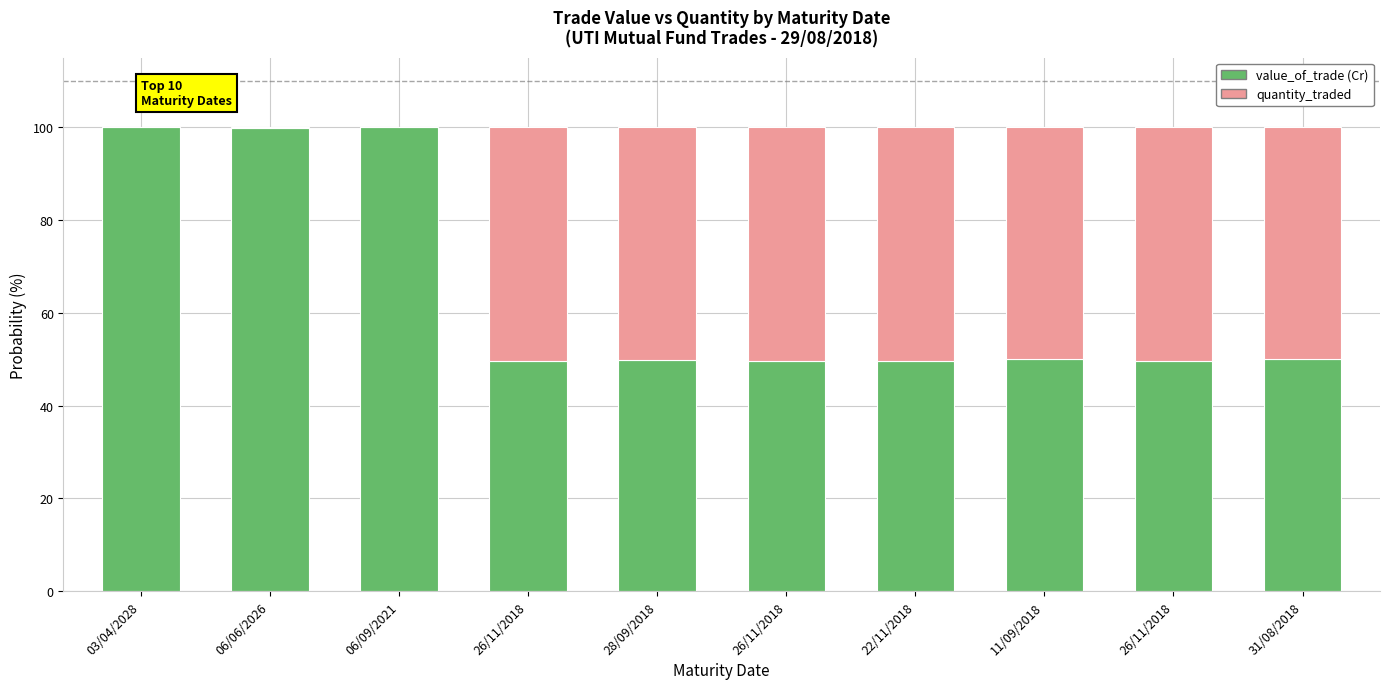

How many distinct data groups are displayed?

2